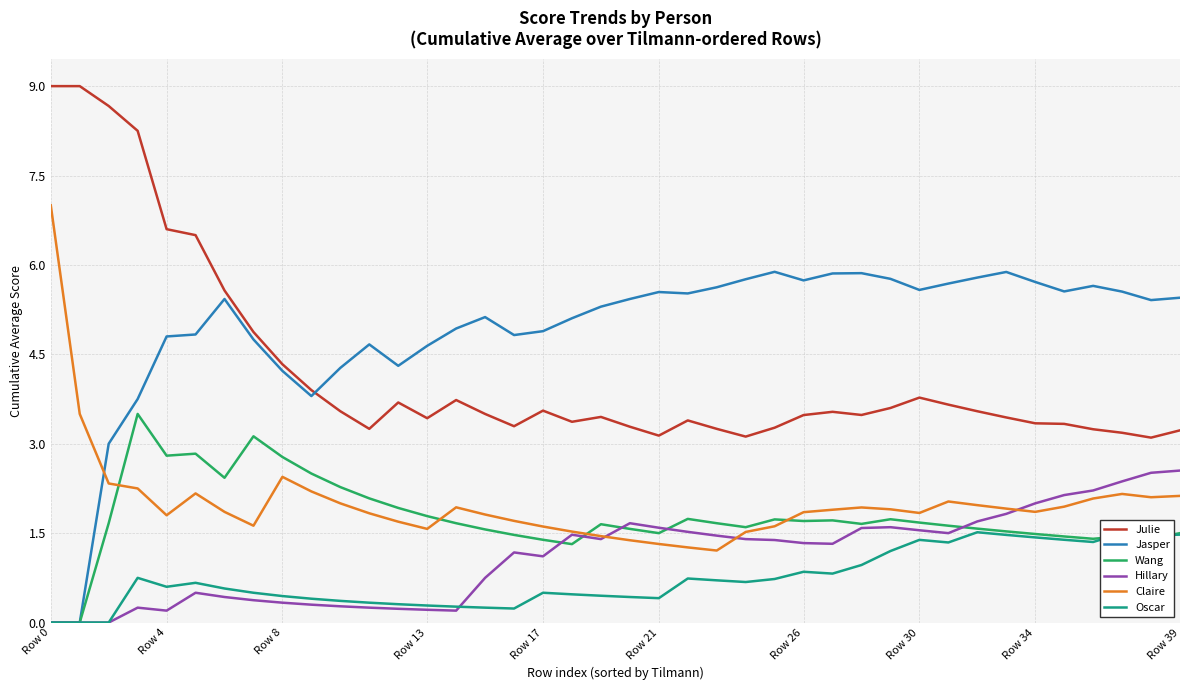

Which series has the largest total across all categories?

Jasper